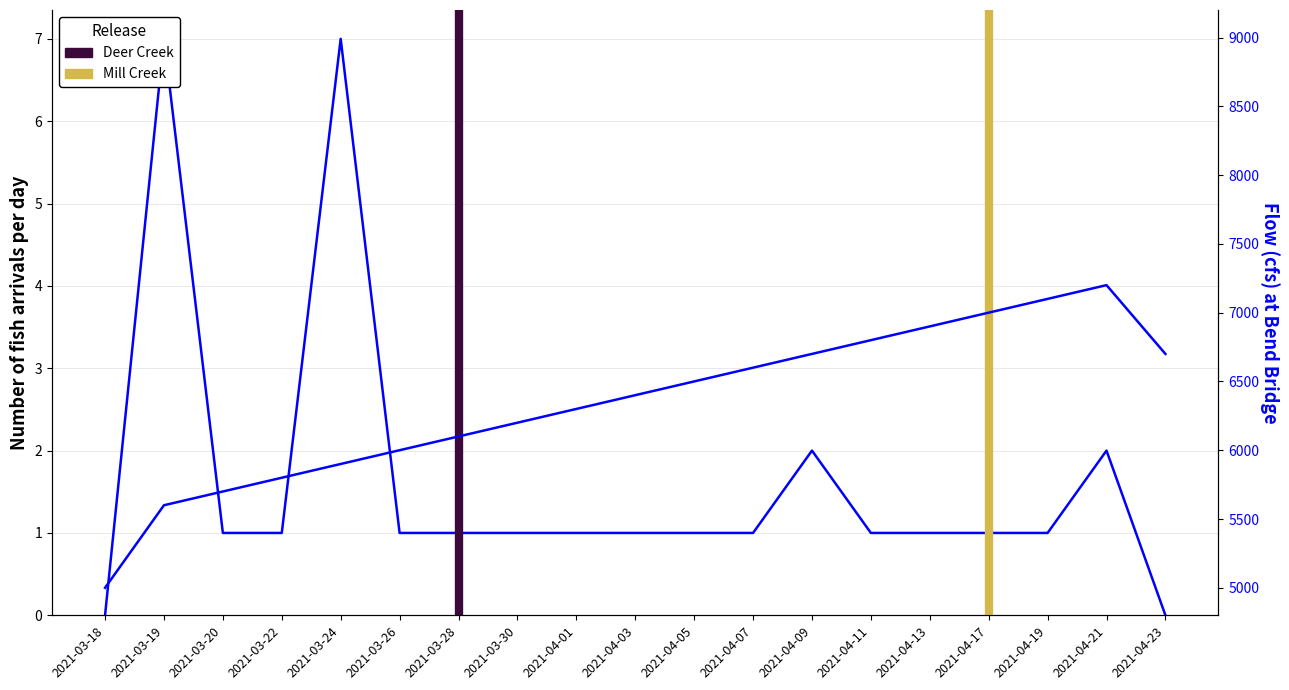

Approximately how many times larger is the value at 2021-04-13 compared to 2021-03-24?

0.1